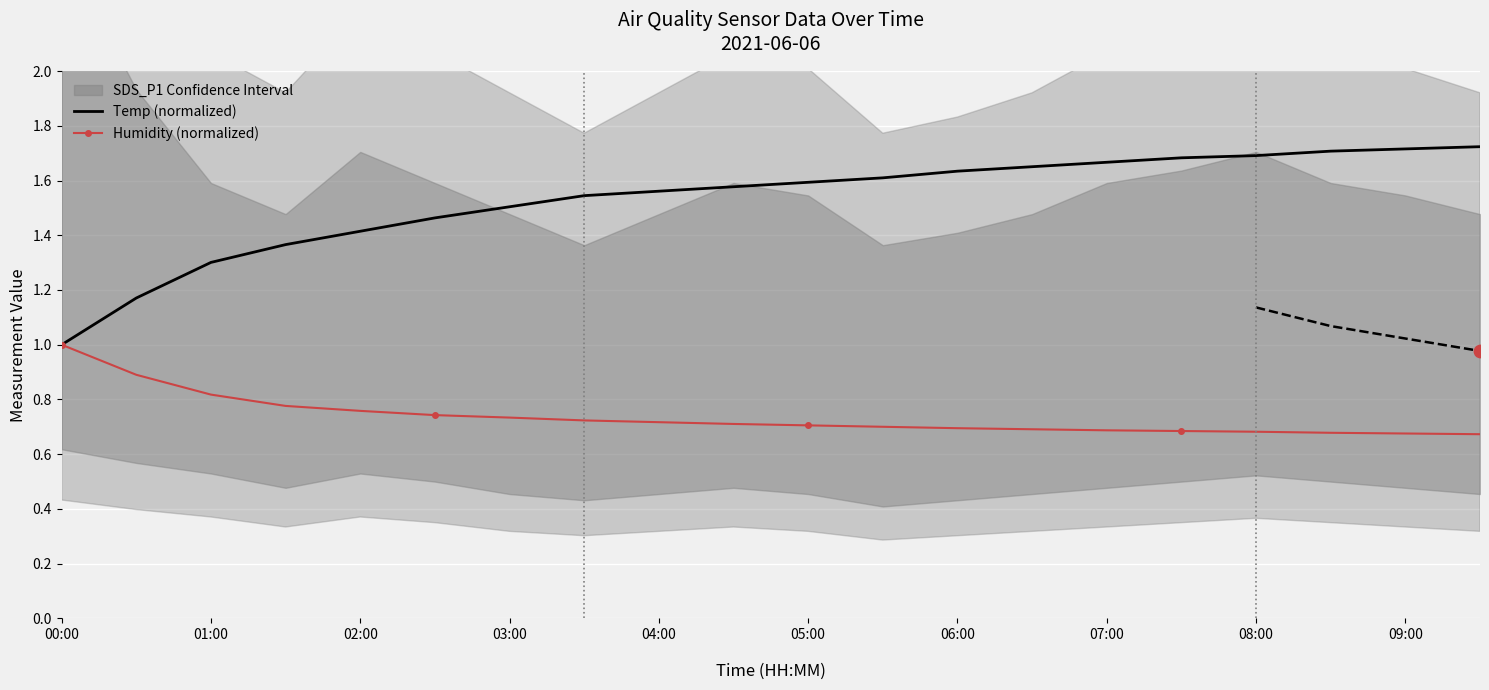

Which series reaches the maximum Y coordinate?

Temp (normalized)